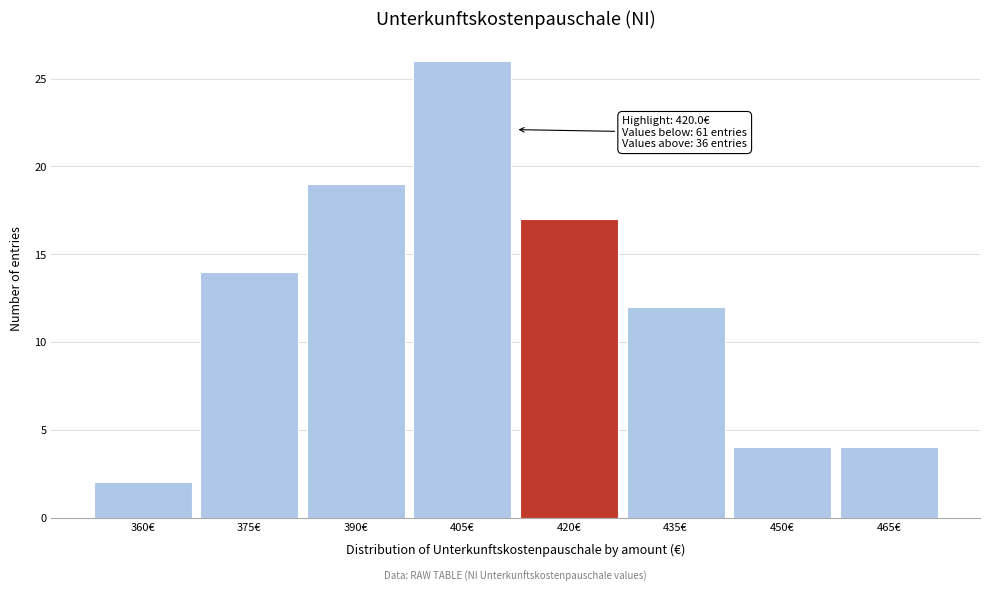

Reading left to right, extract all data points from this chart.

2	14	19	26	17	12	4	4